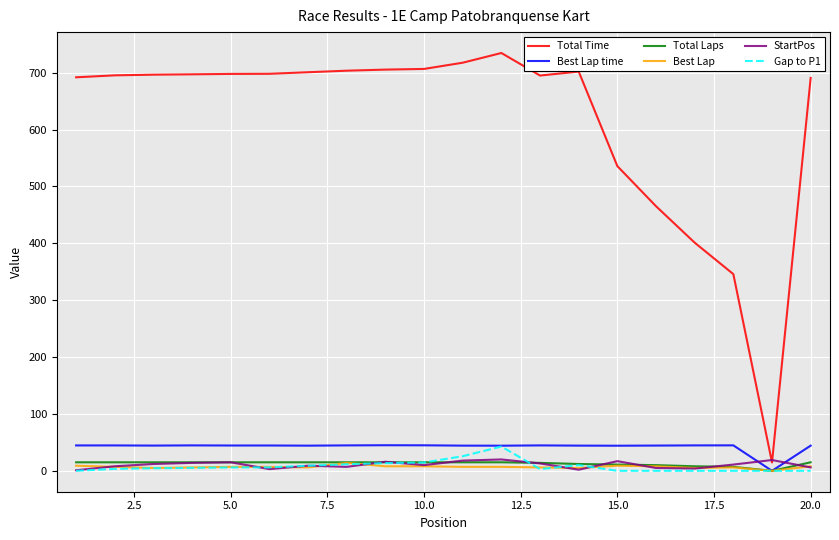

Which series has the widest spread of values?

Total Time